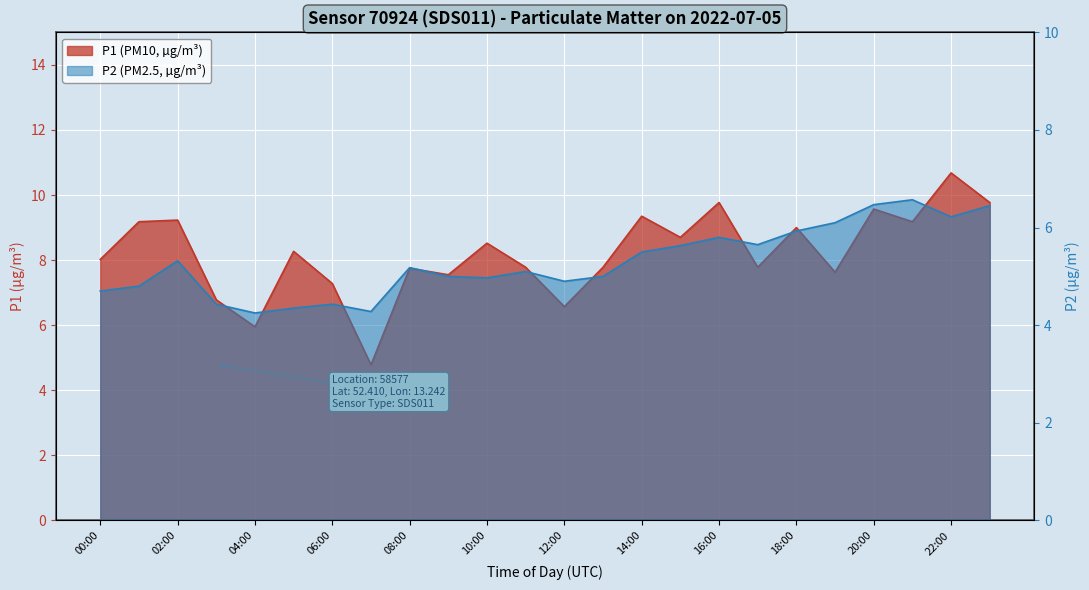

What position from the left is 04:00?

5